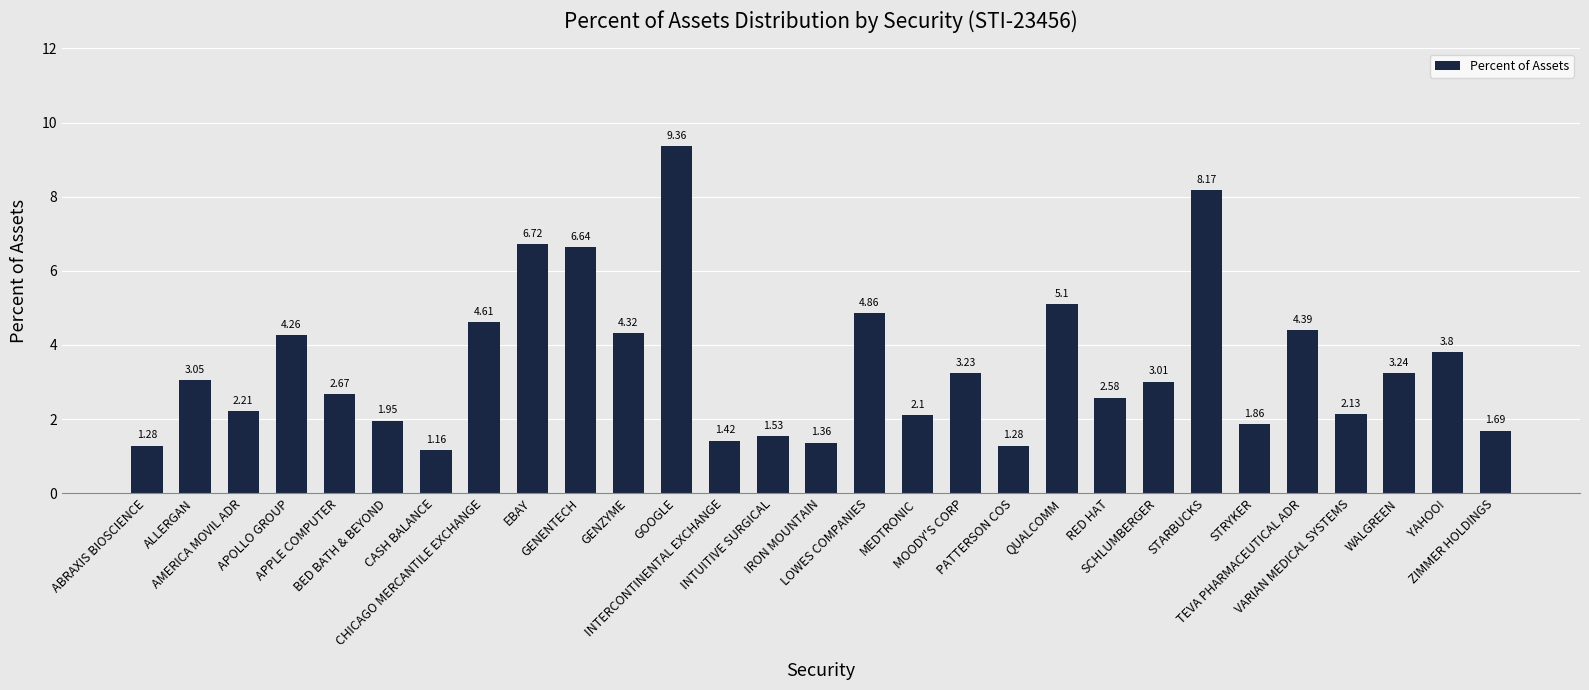

At which label does the data first exceed 3?

ALLERGAN